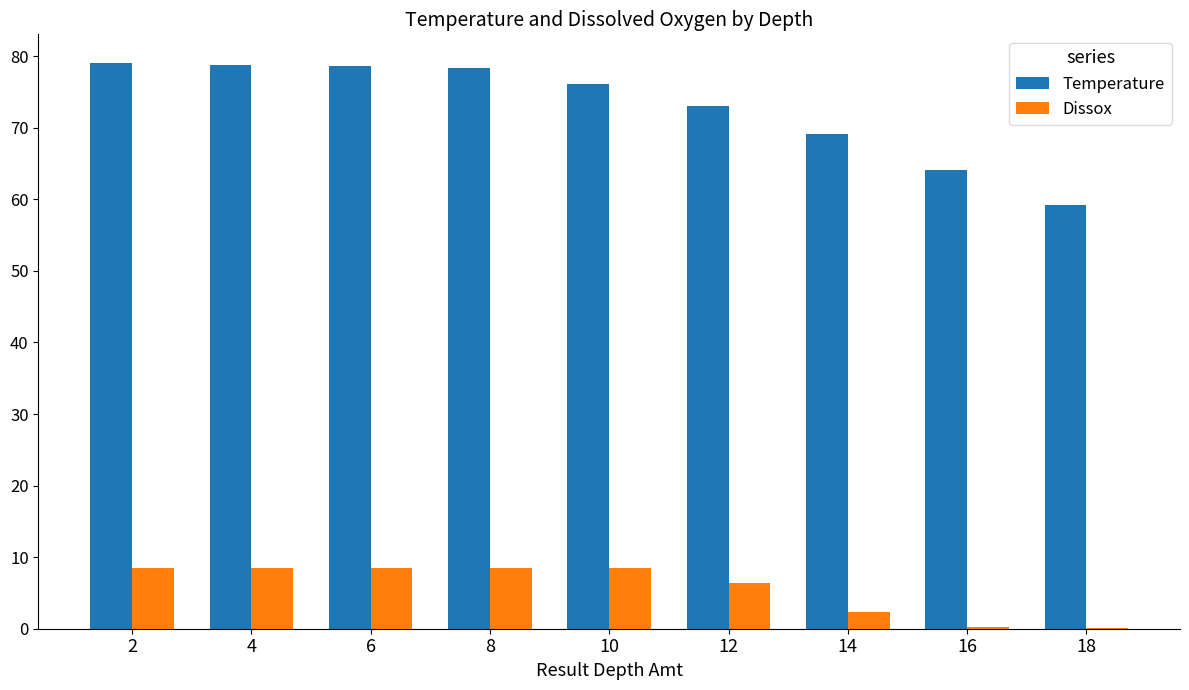

Which series changed the most between 14 and 18?

Temperature